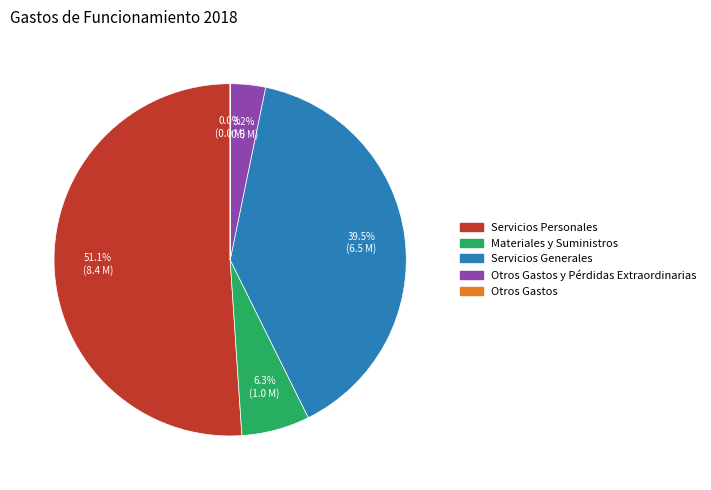

Does any single category account for the majority?

Yes